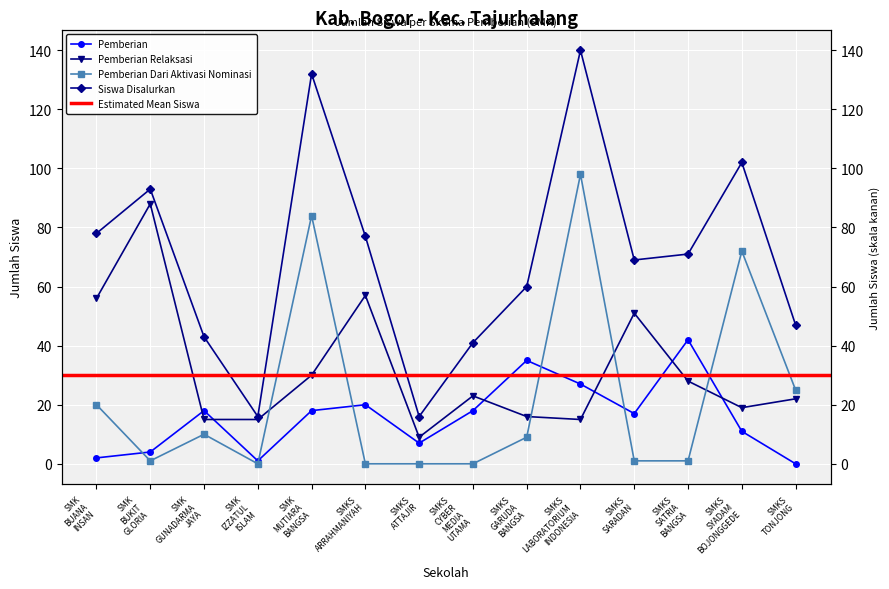

Which has a higher value, SMKS SYADAM BOJONGGEDE or SMKS ARRAHMANIYAH?

SMKS ARRAHMANIYAH